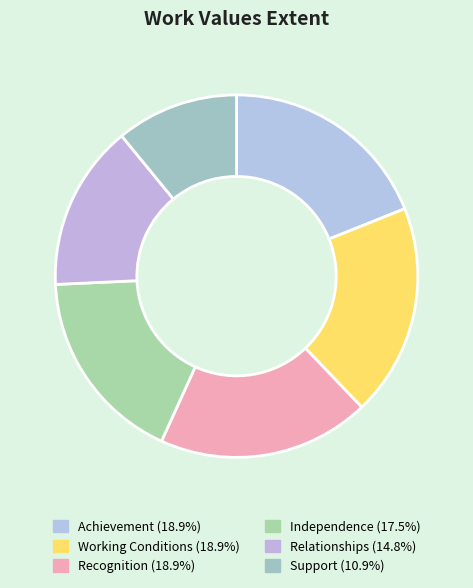

How many slices are in this pie chart?

6